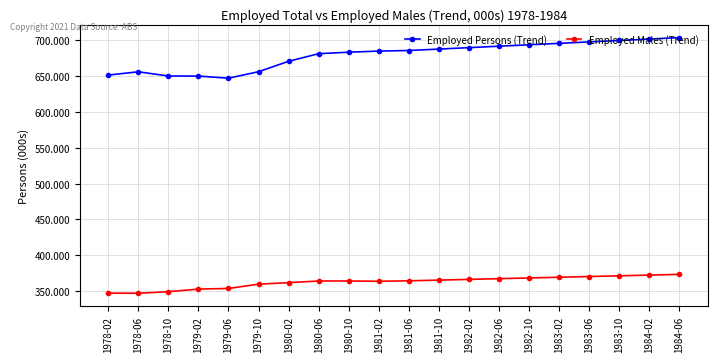

What is the difference between the highest and lowest values at 1979-10?

297.0